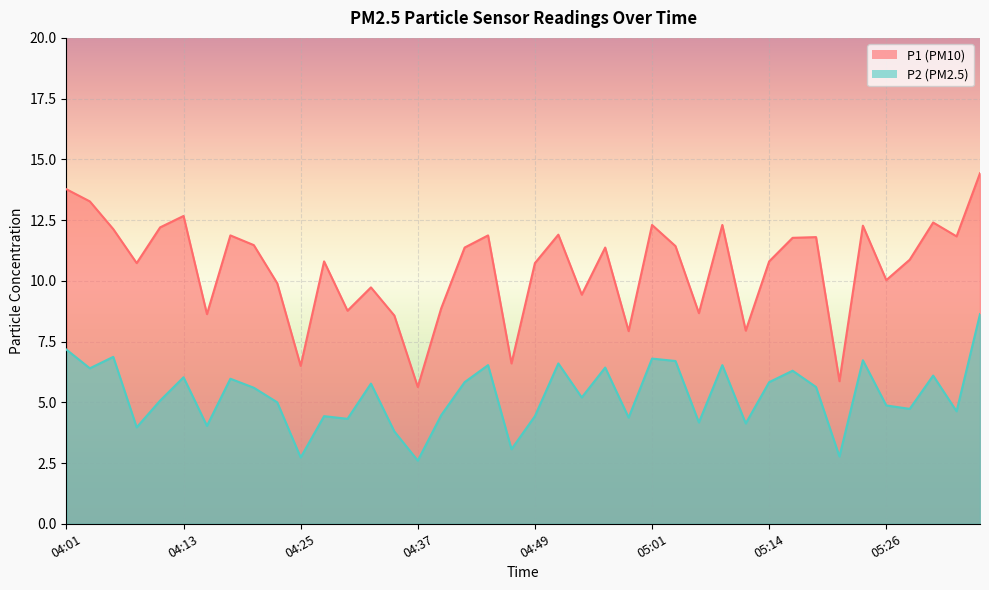

True or false: P2 and P1 cross at least once.

False